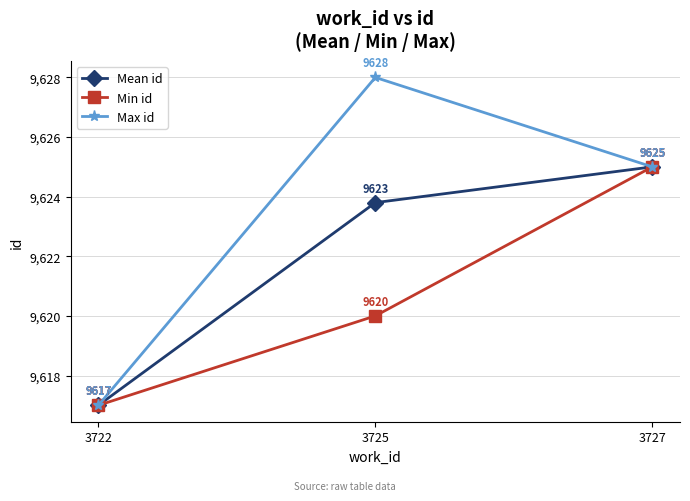

Does the chart display data point markers on the line(s)?

Yes